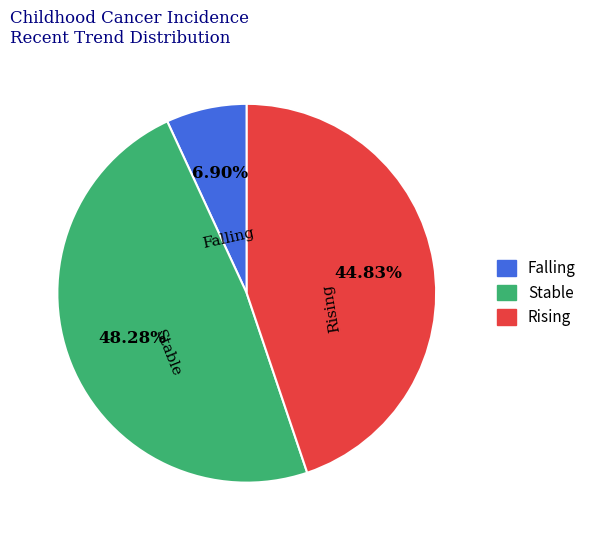

Combined, do Rising and Falling account for over 50%?

Yes